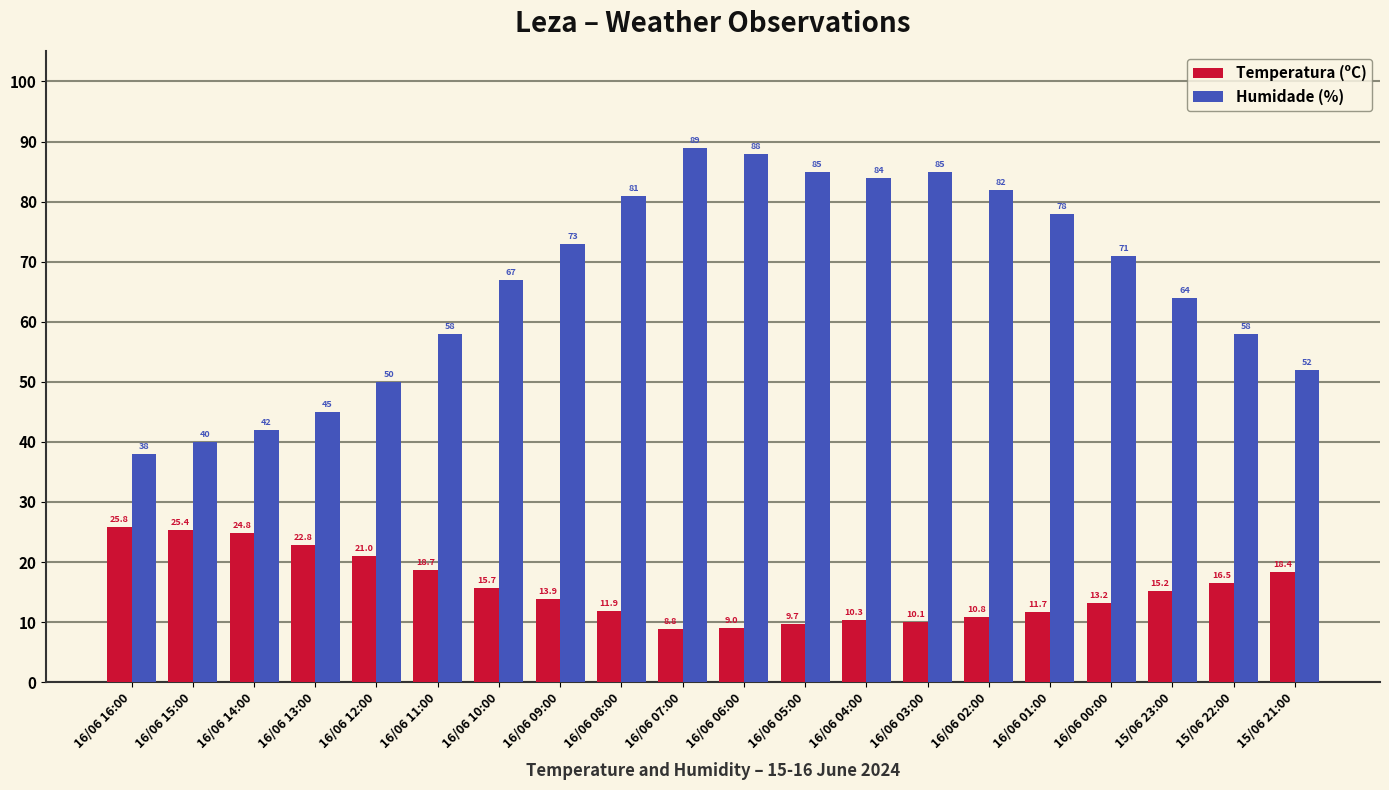

At which category is the sum across all series the highest?

16/06 07:00